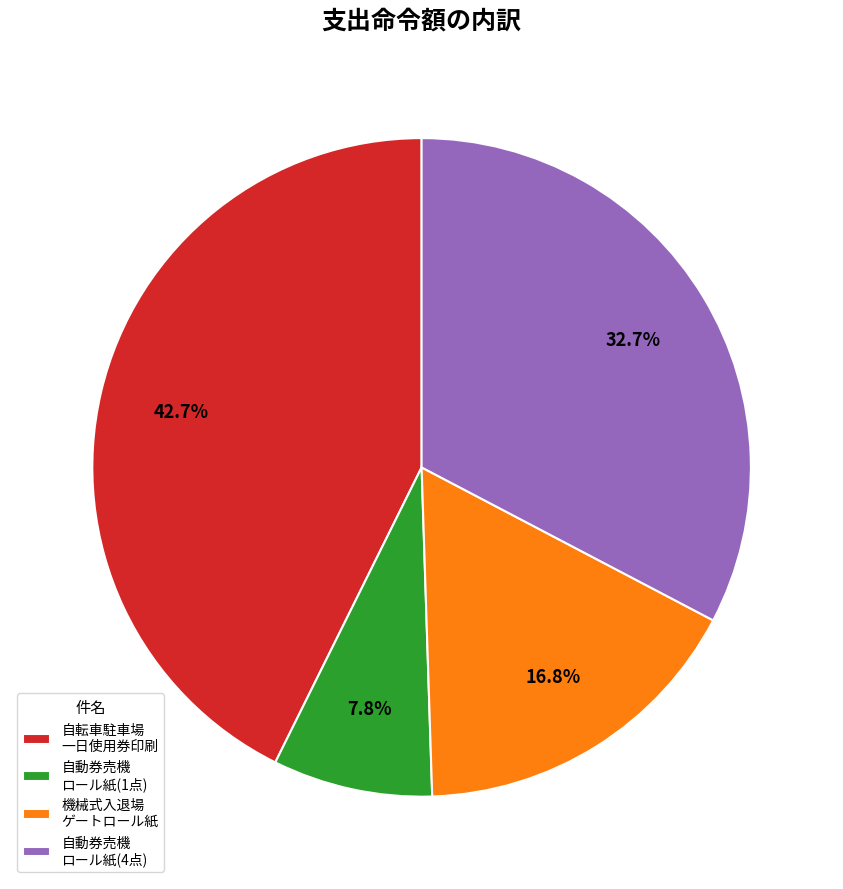

Combined, do 自動券売機 ロール紙(4点) and 自動券売機 ロール紙(1点) account for over 50%?

No